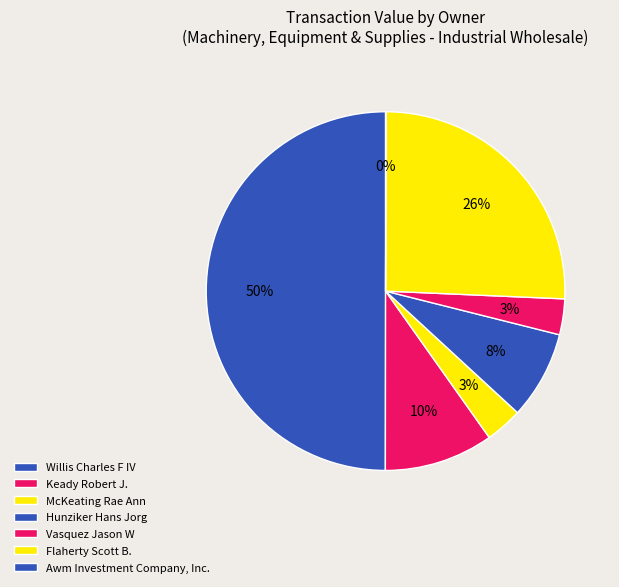

To the nearest percent, what is the difference between the largest and smallest slice percentages?

50%